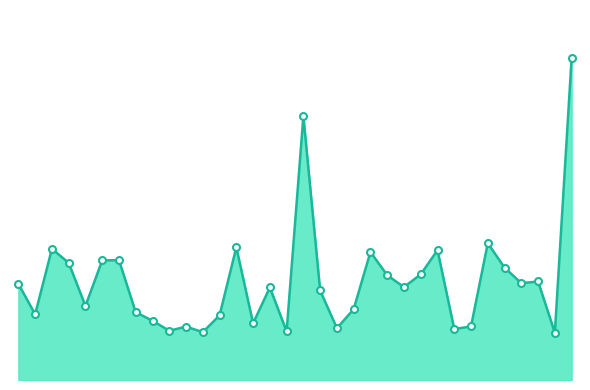

Reading right to left, list all the values displayed in this chart.

34=6851.1	33=1006.2	32=2097.8	31=2061.2	30=2392.2	29=2913.7	28=1141.0	27=1085.4	26=2764.0	25=2250.2	24=1978.0	23=2231.2	22=2726.8	21=1508.8	20=1102.0	19=1906.0	18=5618.2	17=1035.3	16=1970.0	15=1208.2	14=2824.6	13=1376.8	12=1018.8	11=1137.5	10=1048.0	9=1263.2	8=1442.0	7=2551.8	6=2546.0	5=1576.5	4=2494.5	3=2792.8	2=1398.3	1=2047.8